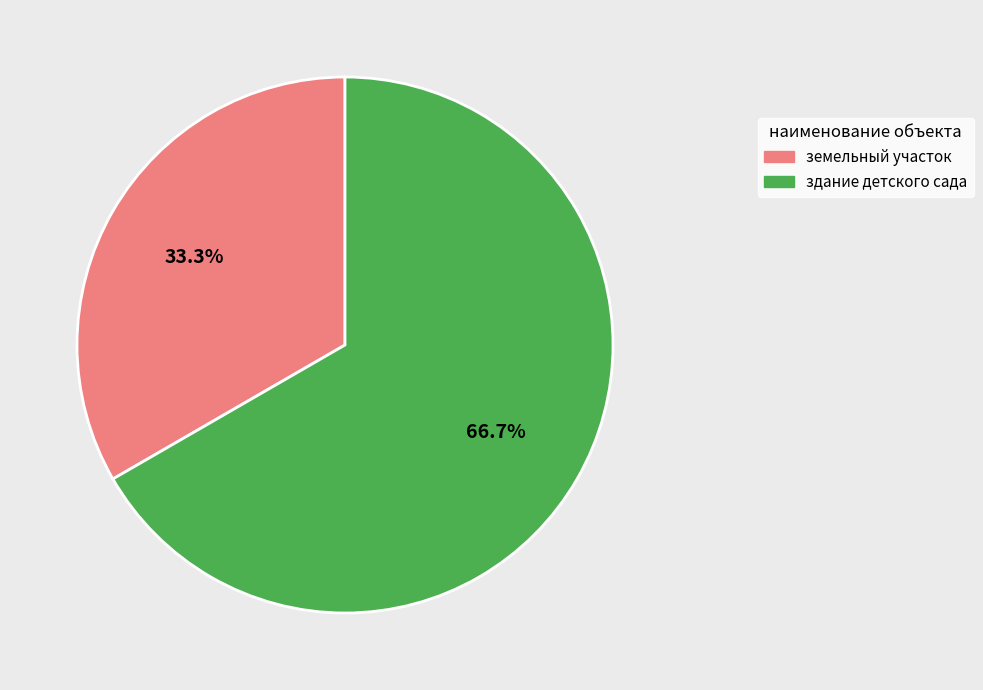

What is the largest slice in the pie chart?

здание детского сада